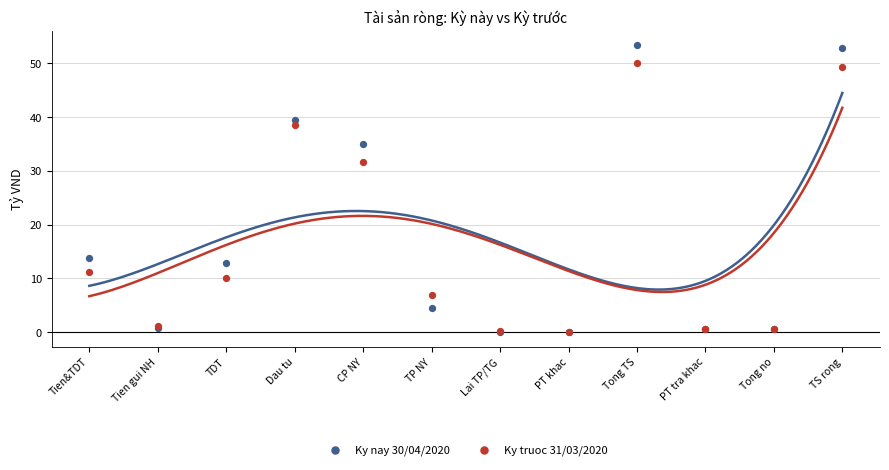

Across all series, what Y value is closest to 26?

31.6